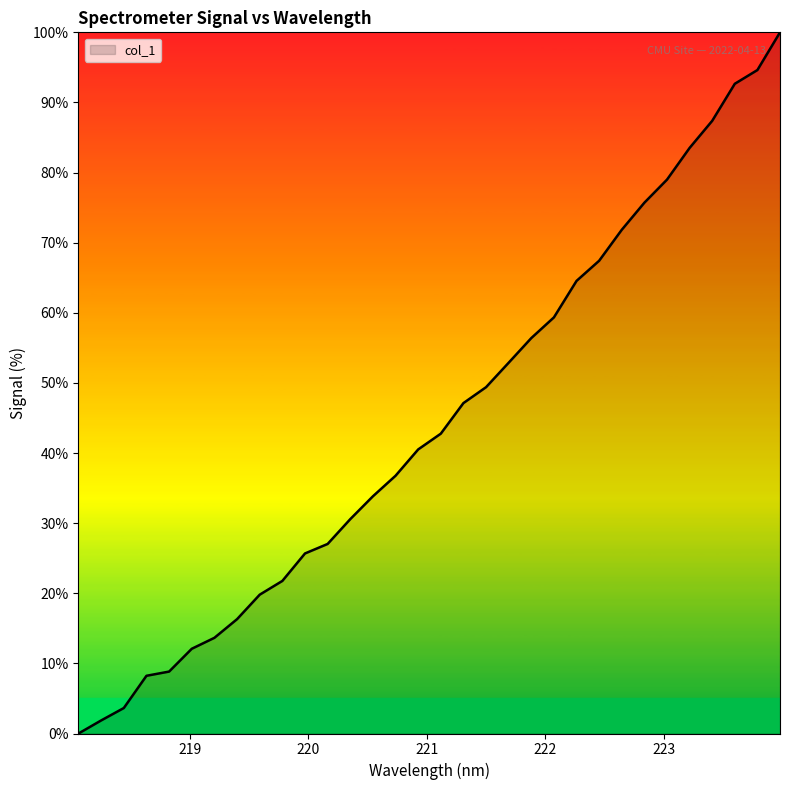

What is the difference between the maximum and minimum values?

100.0